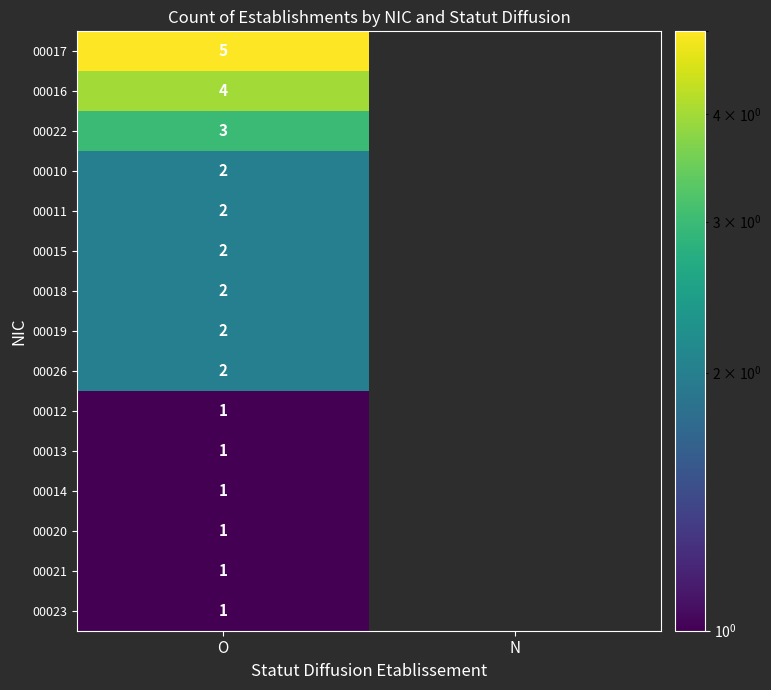

True or false: 00023 has a value of 1 at O.

True